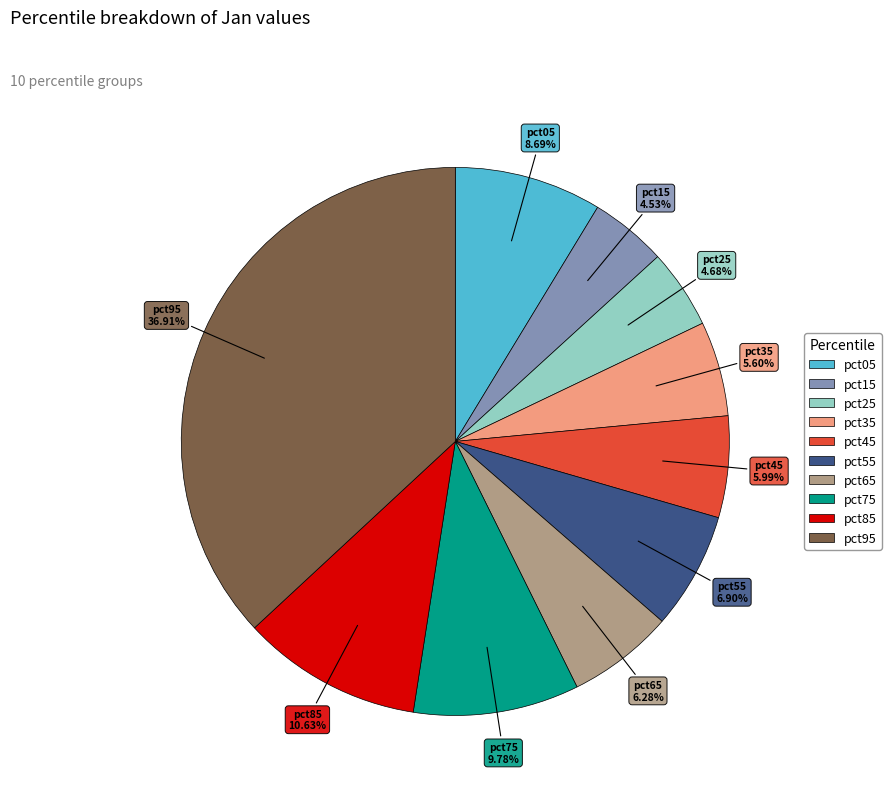

How much of the chart is everything except pct85?

89.4%